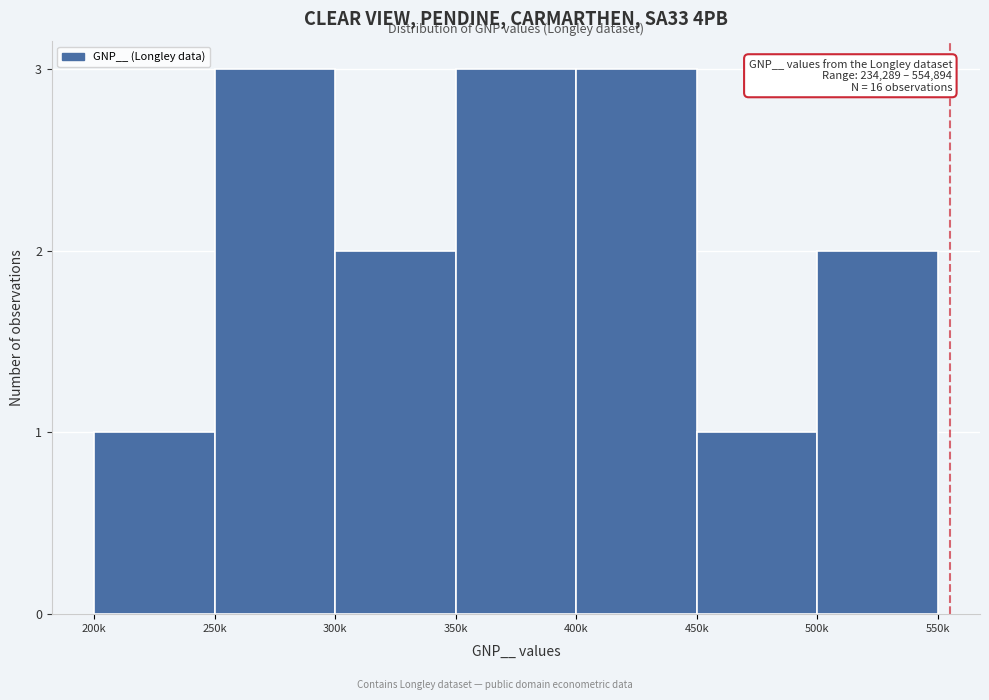

Reading right to left, list all the values displayed in this chart.

2	1	3	3	2	3	1